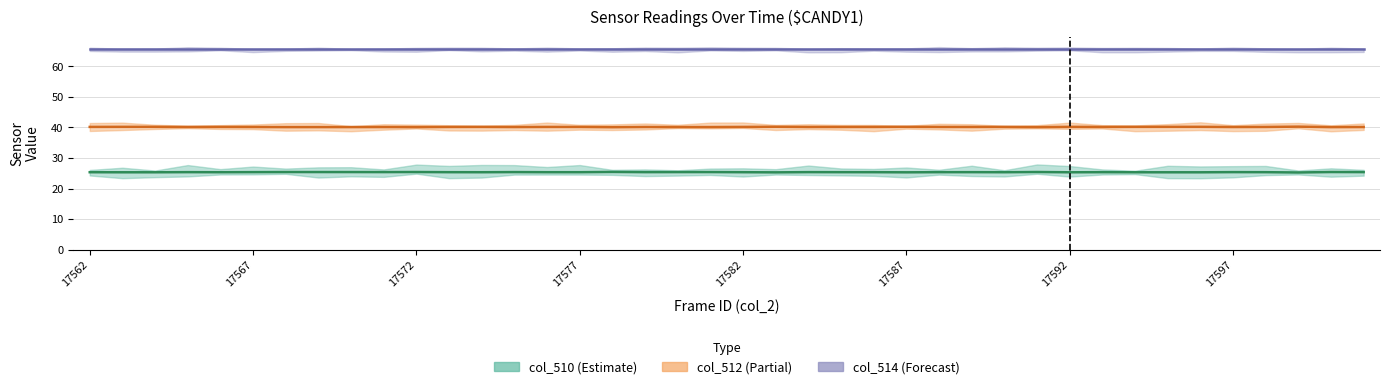

The col_512 series shows 25.4 at 17589. True or false?

True